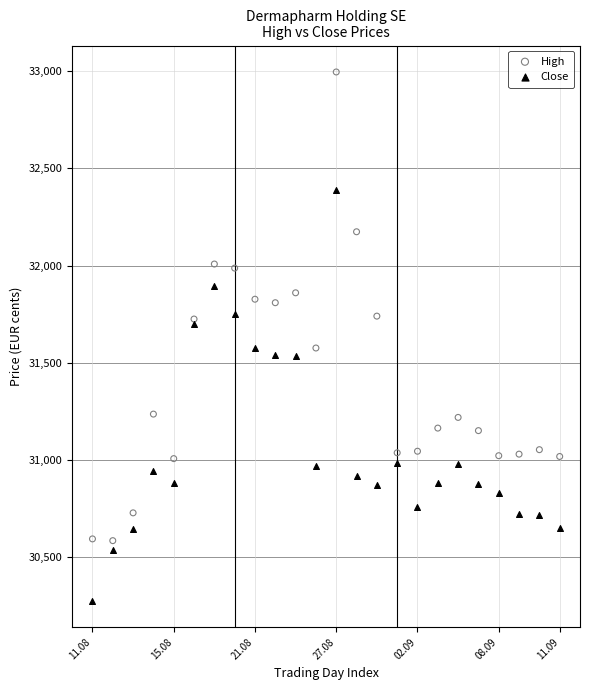

Which series reaches the maximum Y coordinate?

High